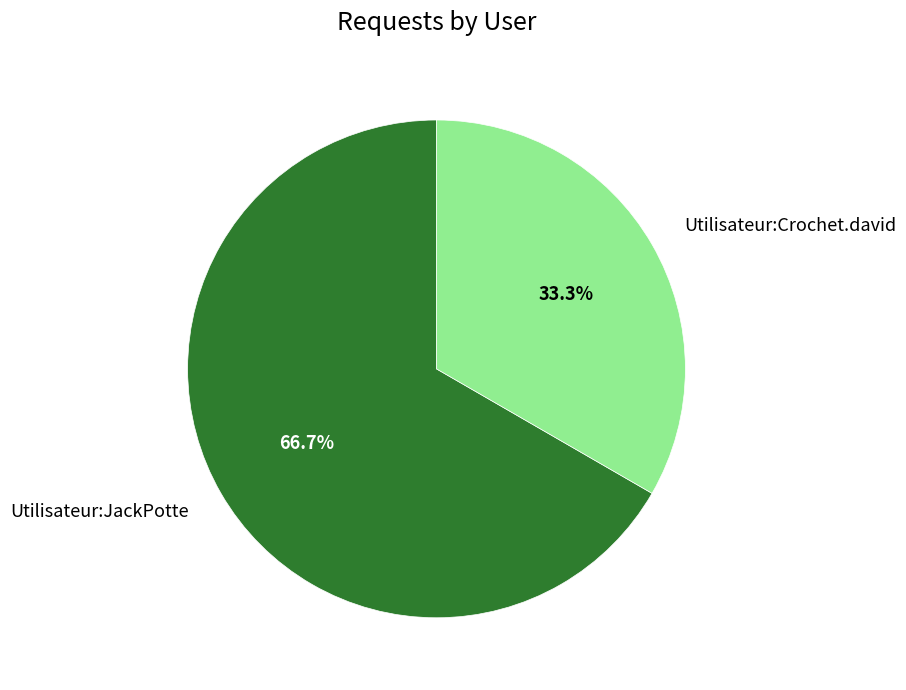

True or false: Utilisateur:Crochet.david accounts for 33% of the total.

True